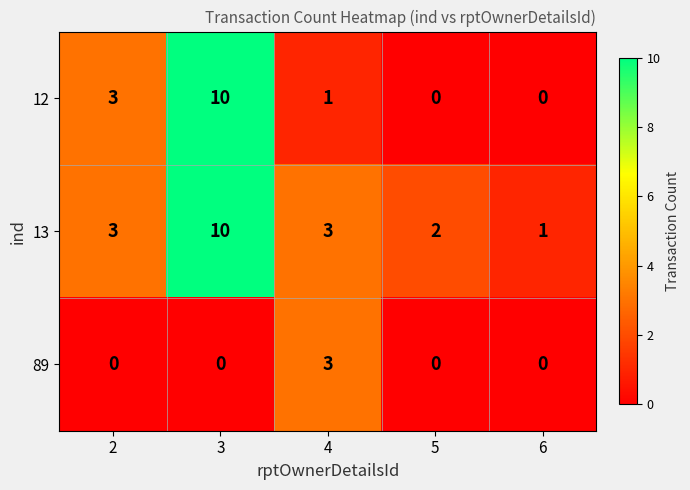

What is the approximate value of 13 at 3?

10